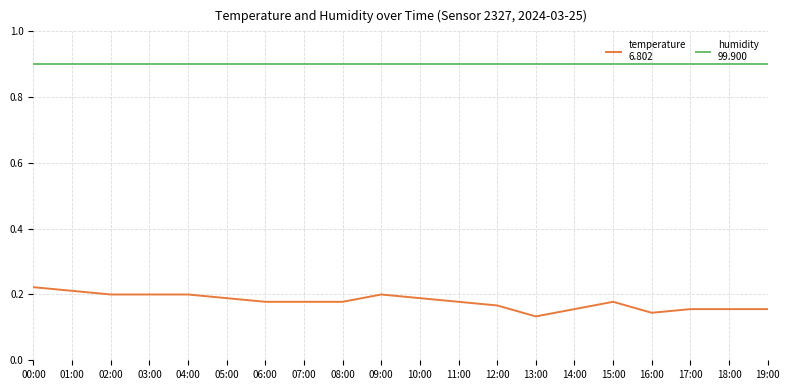

What is the difference between the highest and lowest values at 11:00?

0.7